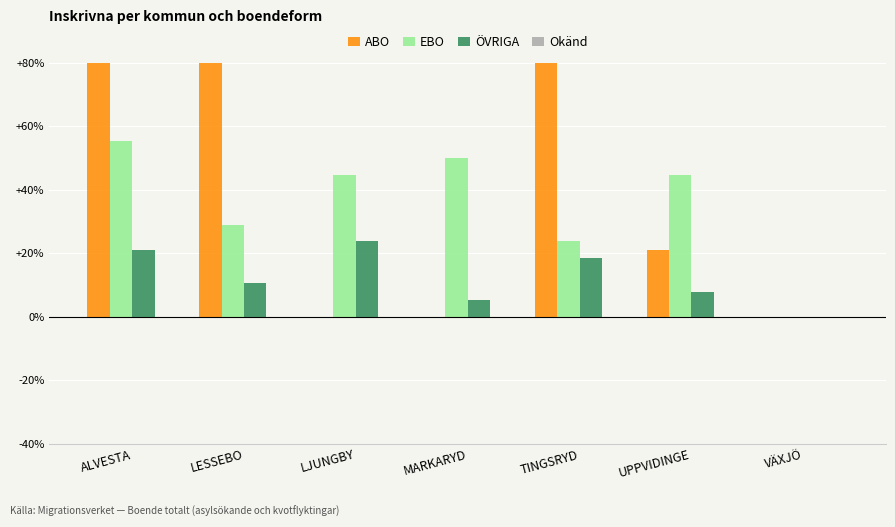

Rank the series by their average value, from highest to lowest.

ABO, EBO, ÖVRIGA, Okänd